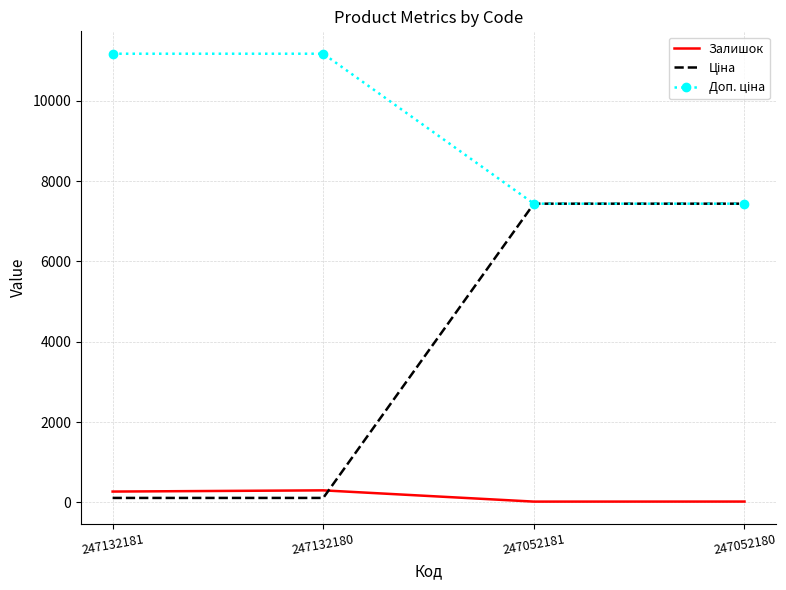

What is the smallest value displayed?

20.0